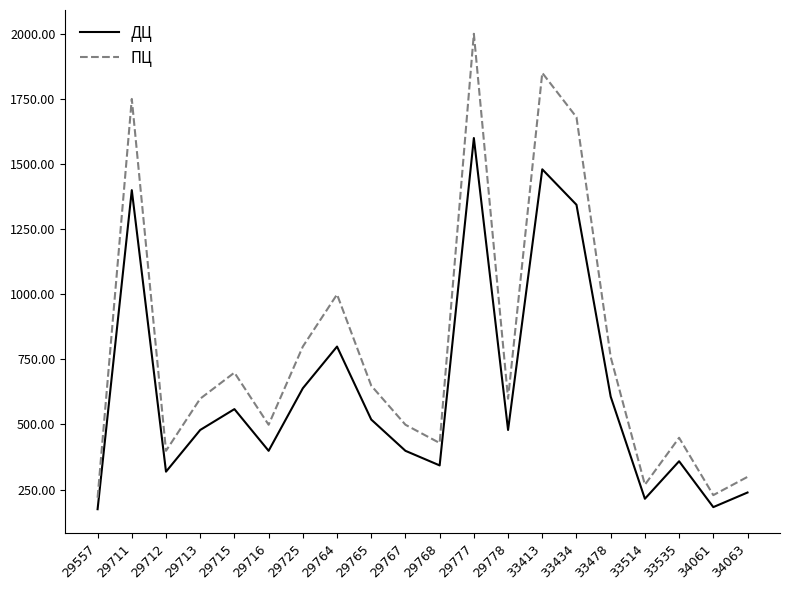

Is it true that ДЦ equals 519 at 29765?

True